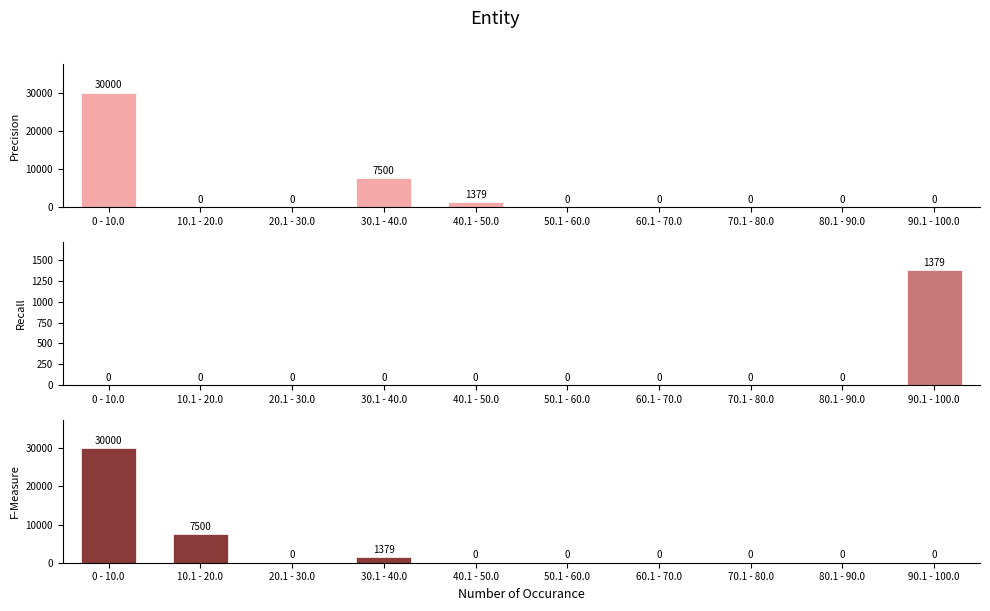

What is the label of the 5th bar from the right?

50.1 - 60.0